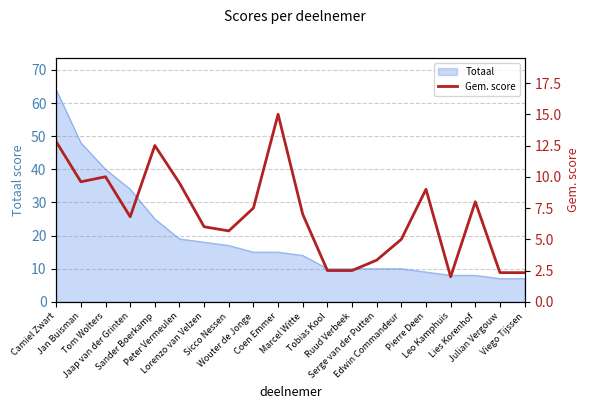

Does the chart display data point markers on the line(s)?

No